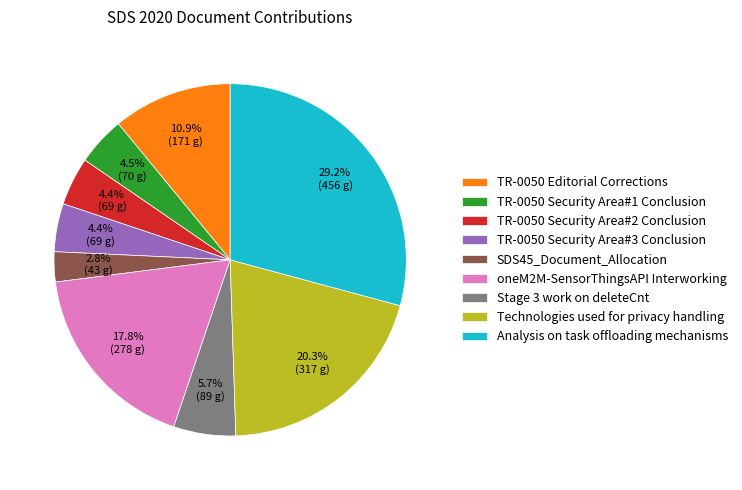

What is the largest slice in the pie chart?

Analysis on task offloading mechanisms